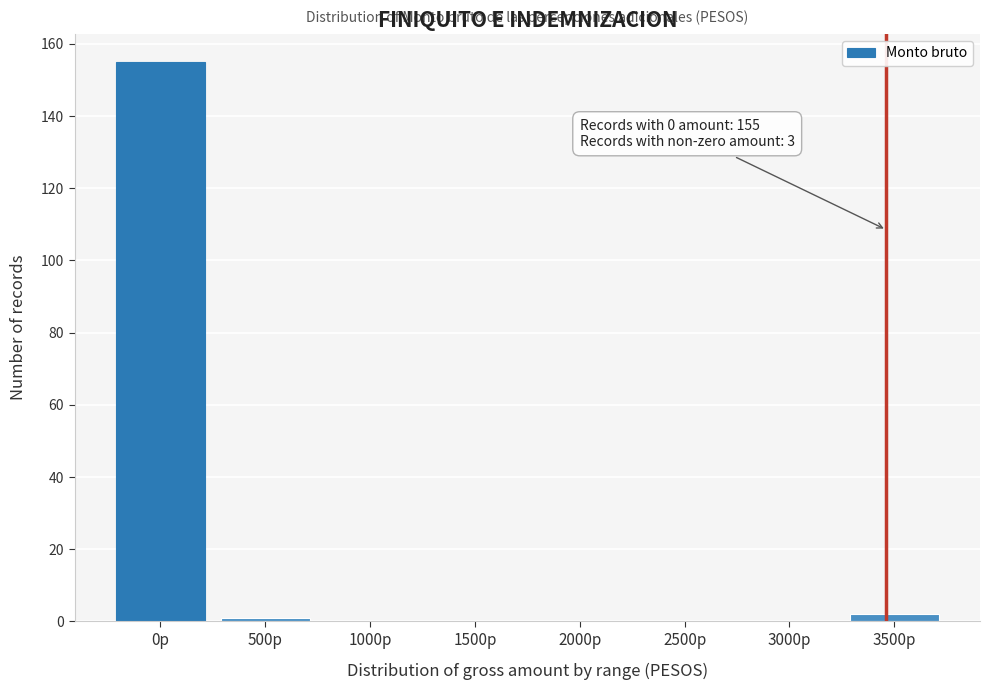

Reading right to left, extract all data points from this chart.

3500p=2	3000p=0	2500p=0	2000p=0	1500p=0	1000p=0	500p=1	0p=155